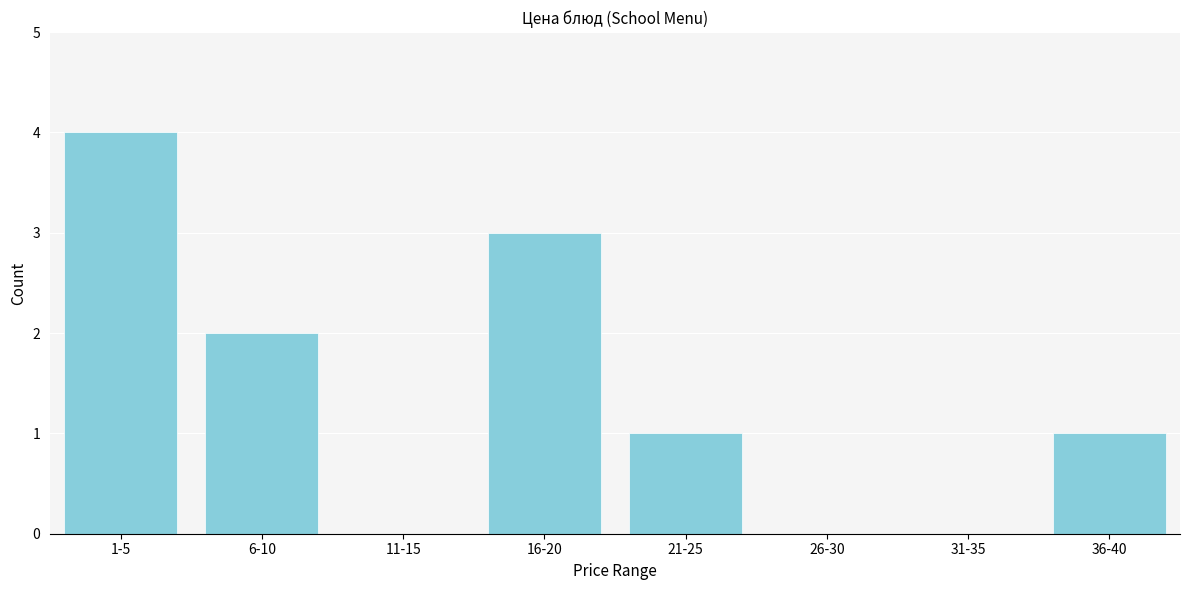

Reading left to right, transcribe all the data shown in this chart.

1-5=4	6-10=2	11-15=0	16-20=3	21-25=1	26-30=0	31-35=0	36-40=1